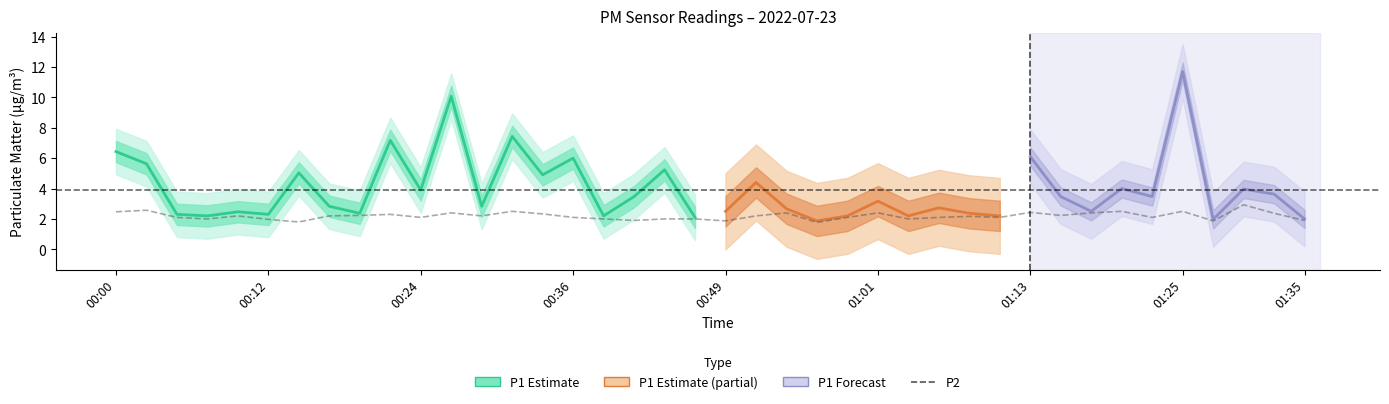

The value at 01:33 is 2.4. True or false?

True